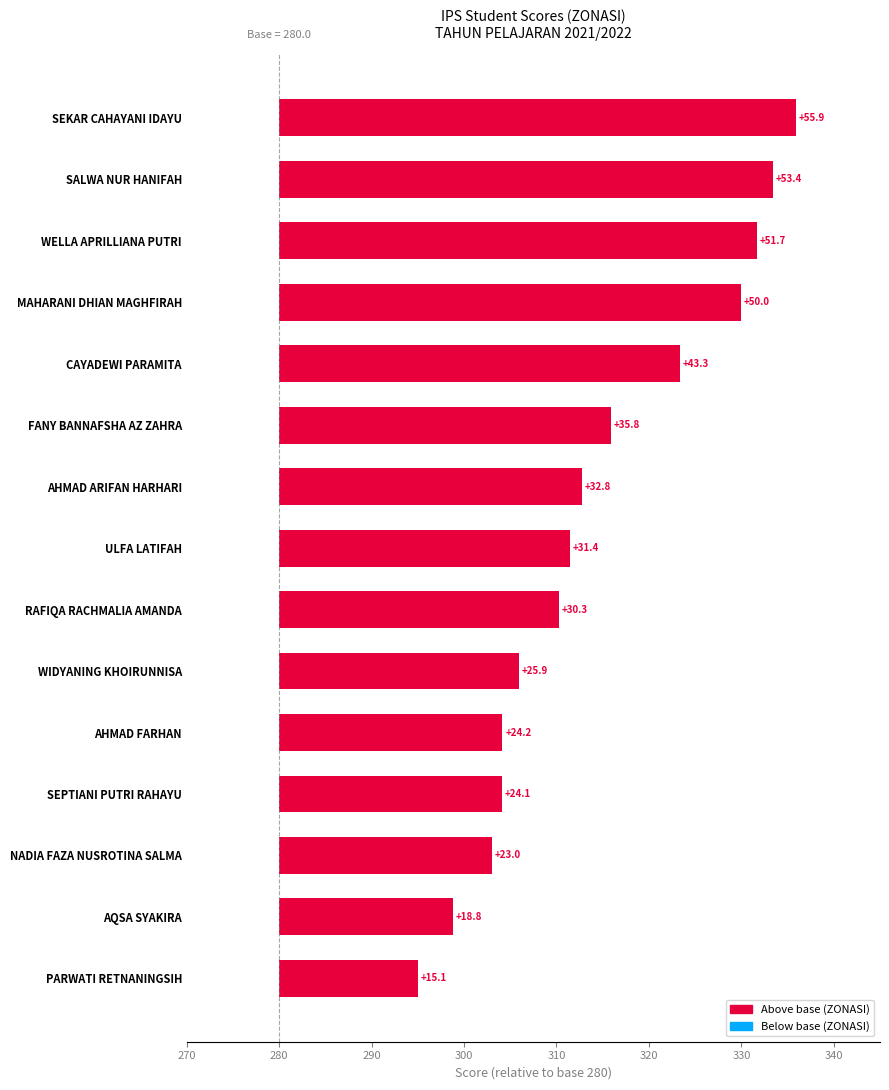

How many values exceed 31?

8